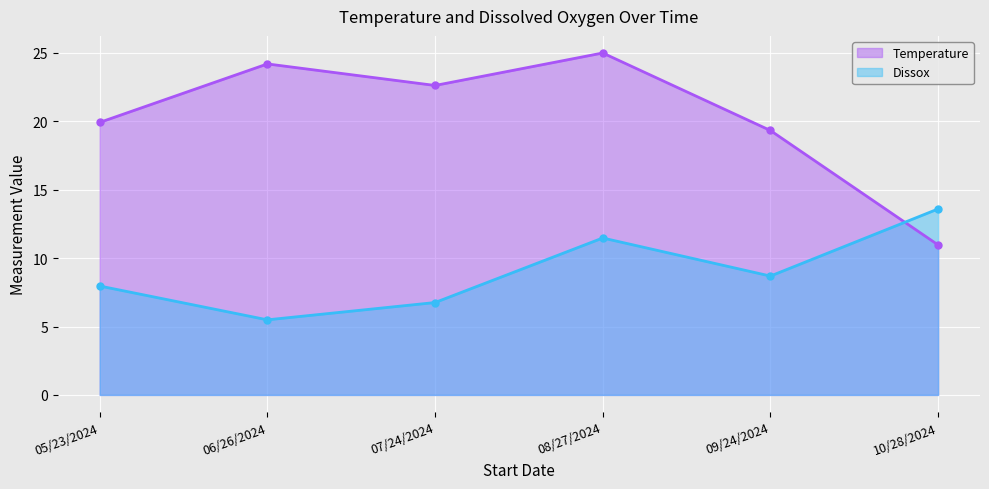

Where is the first local maximum for Dissox?

08/27/2024